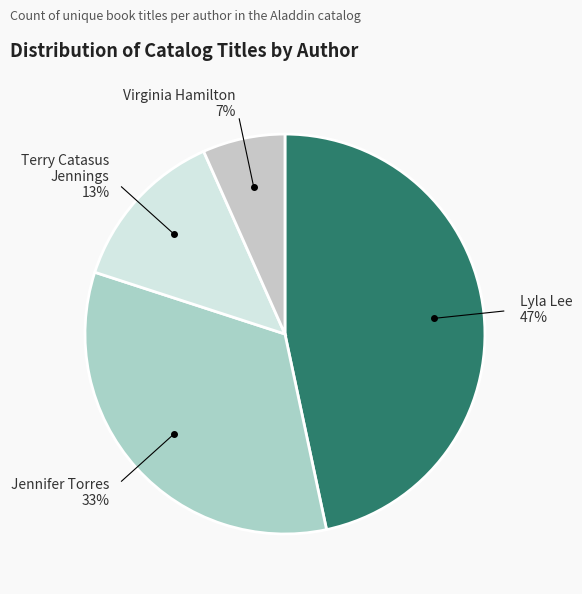

To the nearest percent, what is the average slice percentage?

25%